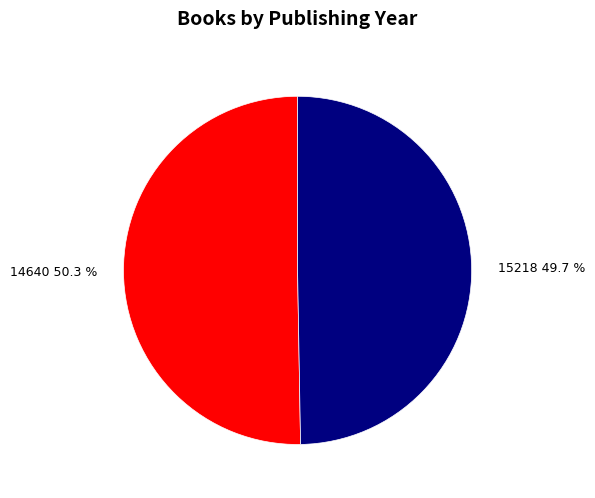

Which has a higher value, 14640 or 15218?

14640